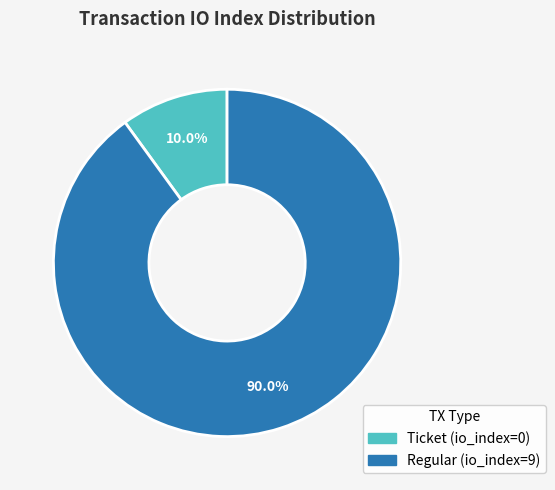

Count the number of slices in the pie.

2